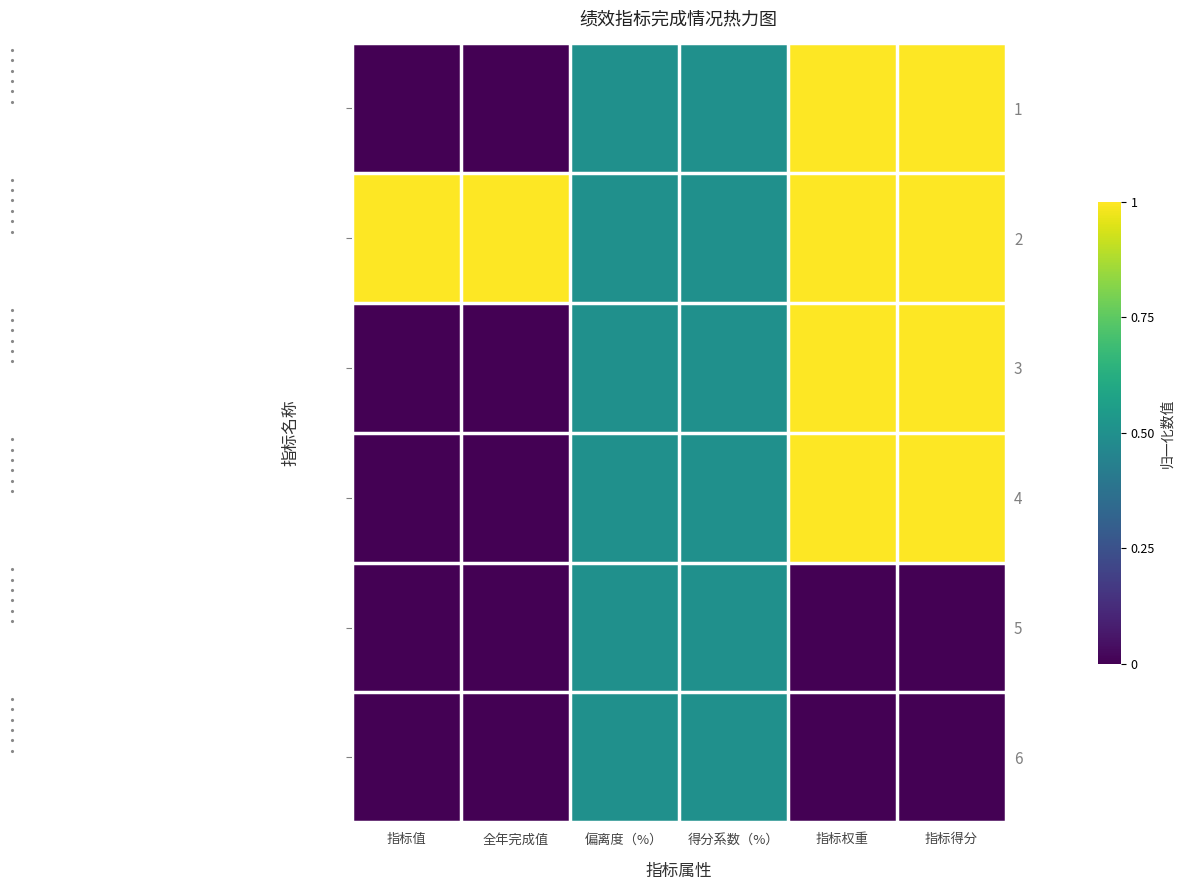

The 3 series shows 0.0 at 全年完成值. True or false?

False